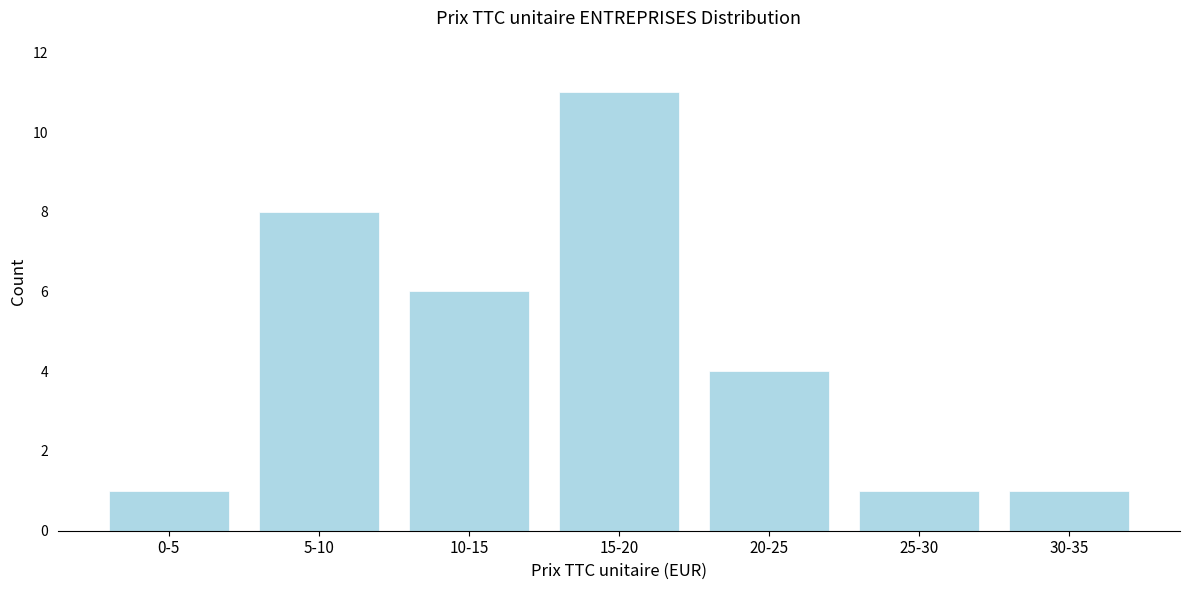

Reading left to right, extract all data points from this chart.

1	8	6	11	4	1	1